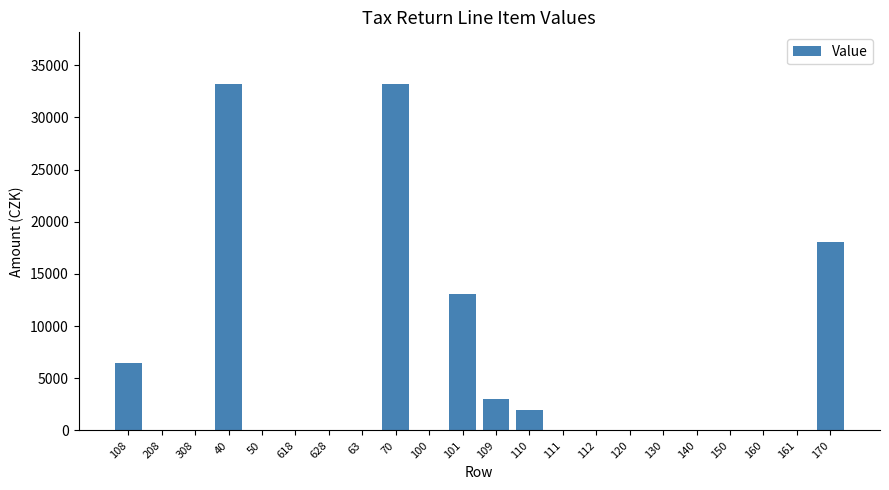

Is it true that the value at 108 is 3422?

False